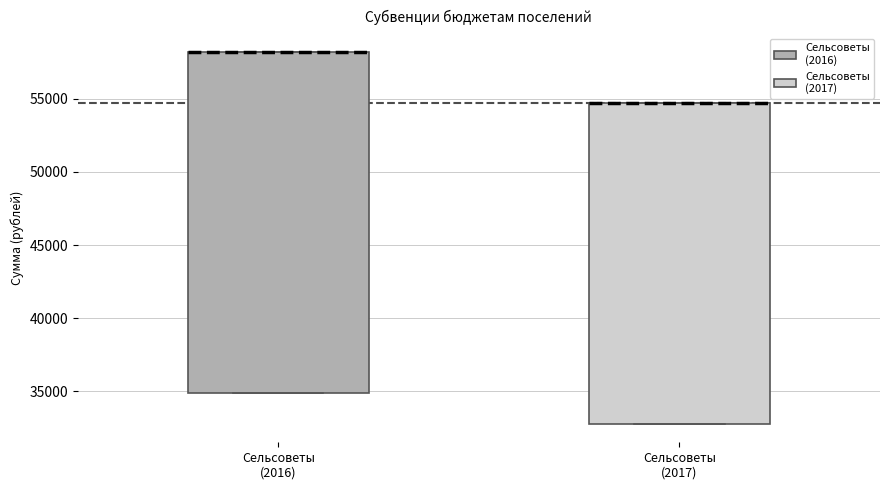

Where is the upper edge of the box for Сельсоветы (2017) on the y-axis? The values are not printed on the chart, so give them approximately, as read against the axis.

54500